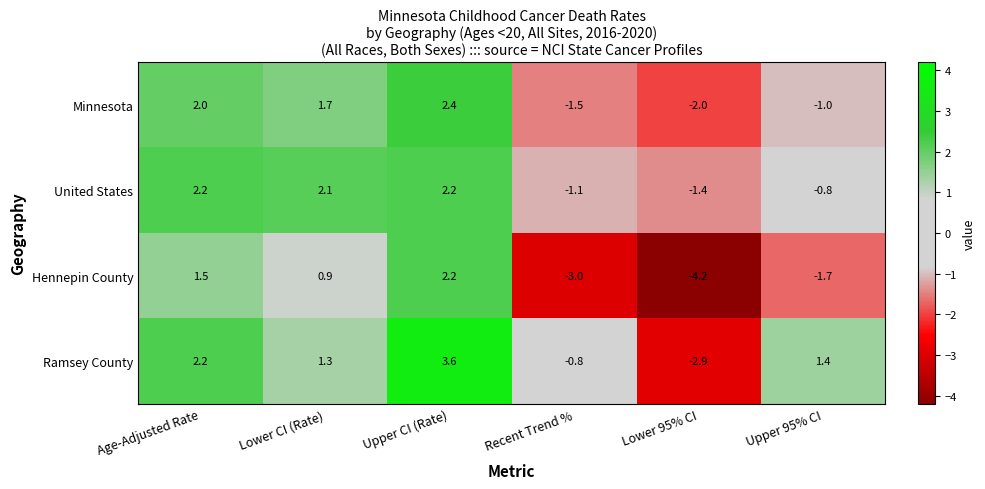

At Upper 95% CI, list the series in order from largest to smallest.

Ramsey County, United States, Minnesota, Hennepin County